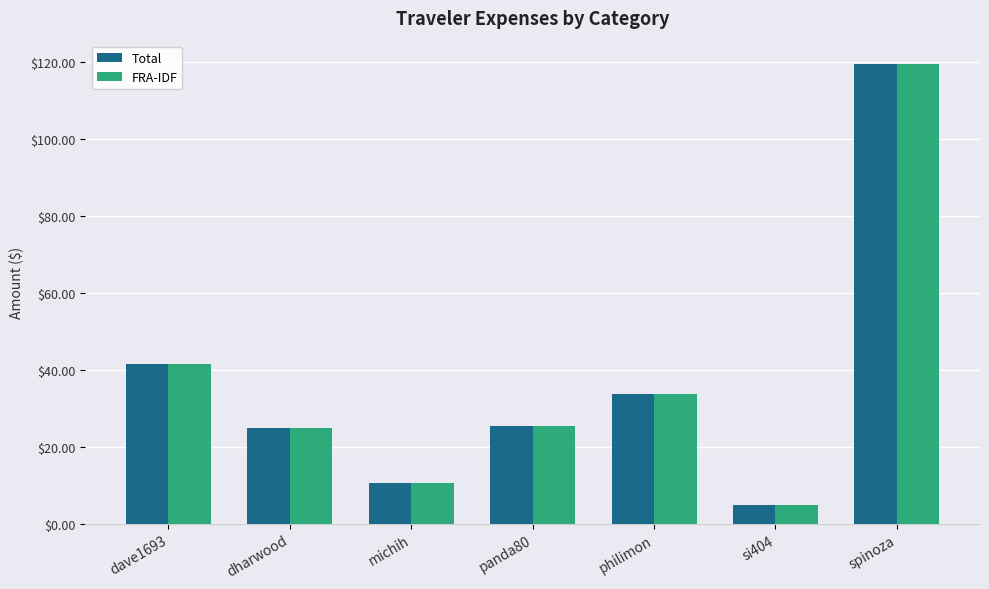

At which label is FRA-IDF closest to 62?

dave1693